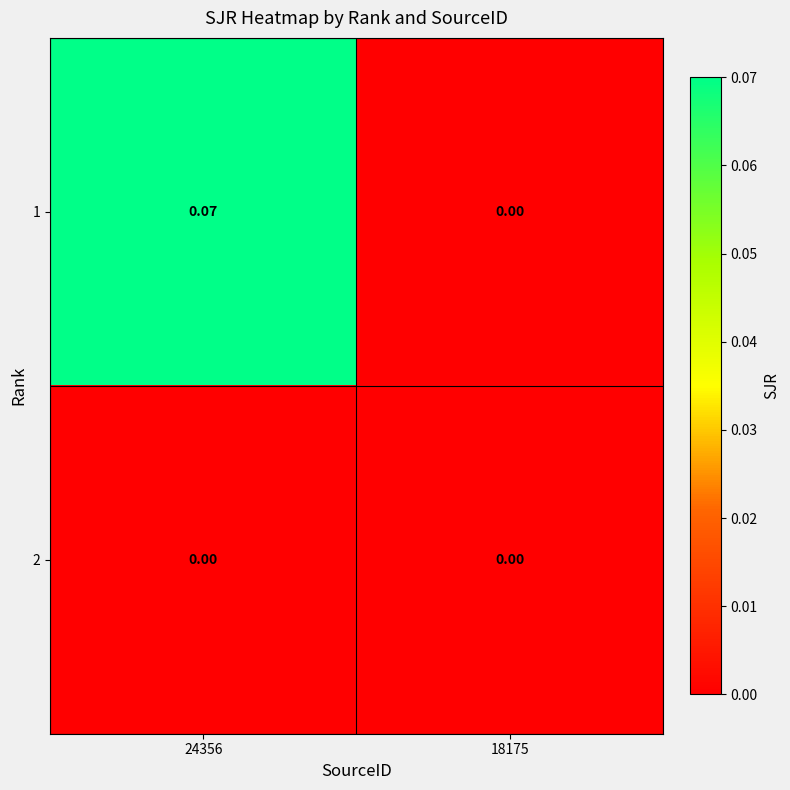

Is the value of 2 at 18175 greater than the value of 1 at 24356?

No